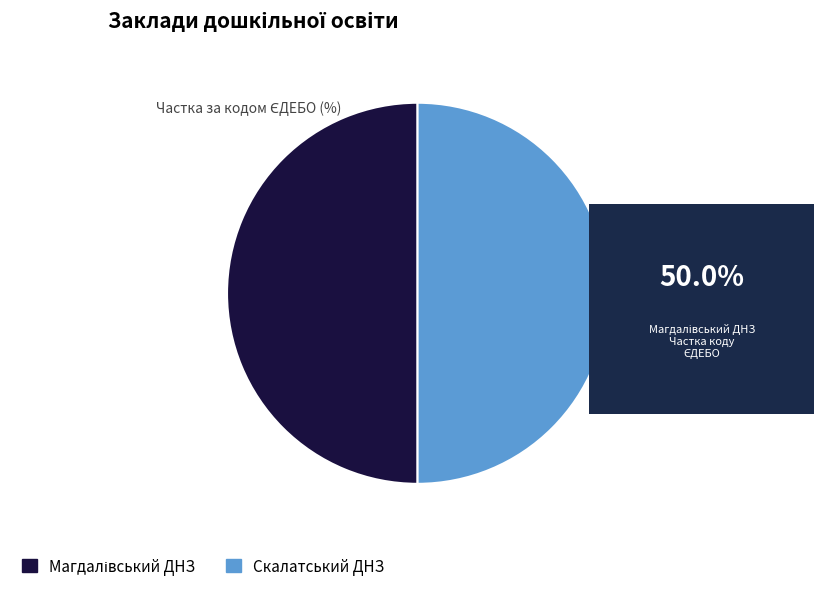

True or false: Скалатський ДНЗ accounts for 50% of the total.

True